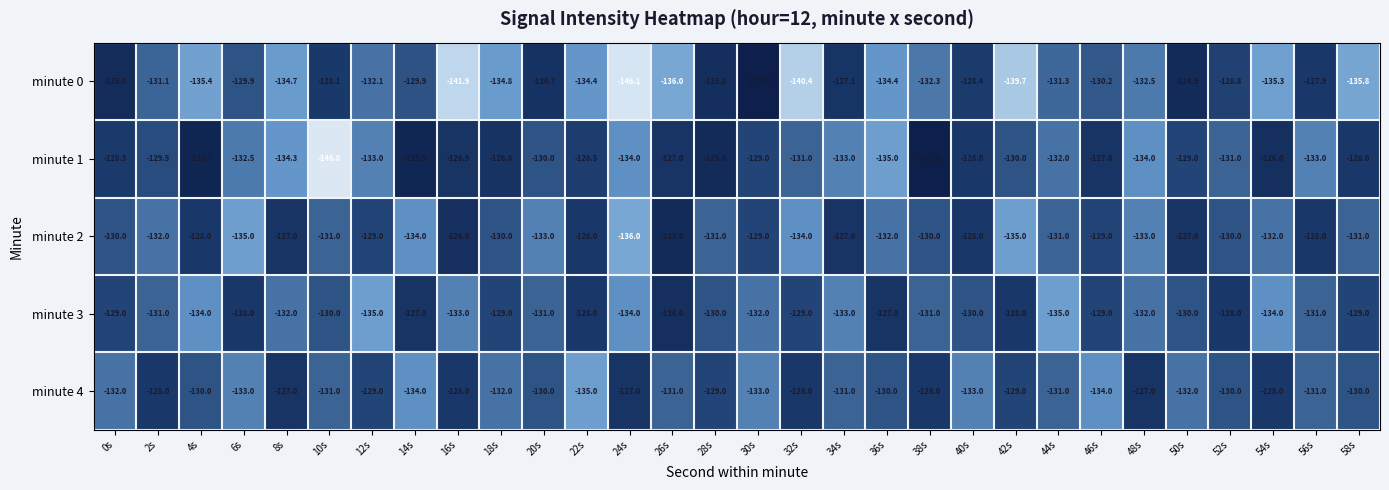

Is it true that minute 1 equals -174.7 at 26s?

False